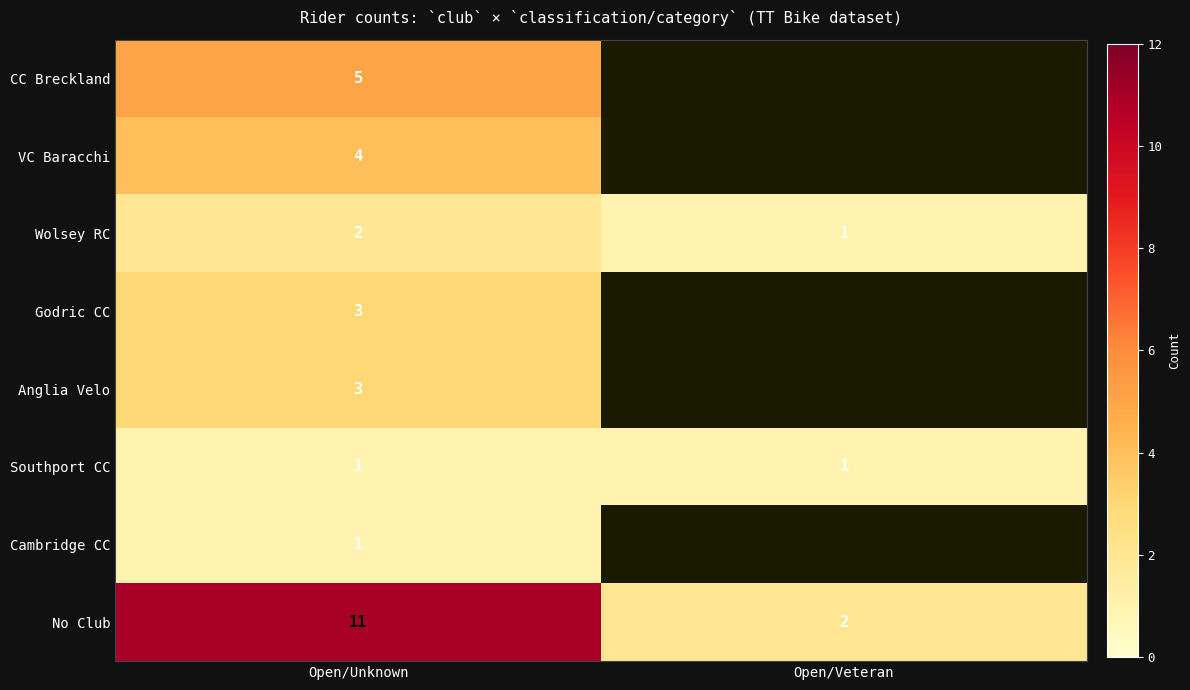

Is it true that Anglia Velo equals 3 at Open/Unknown?

True